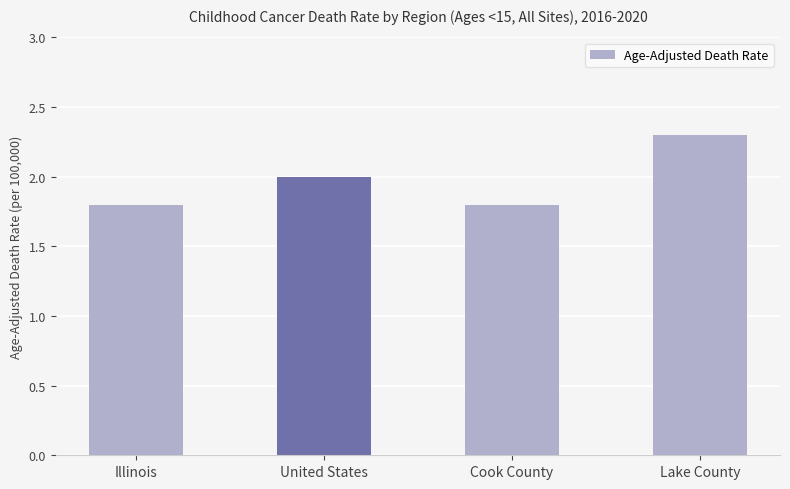

The value at Cook County is 1.8. True or false?

True